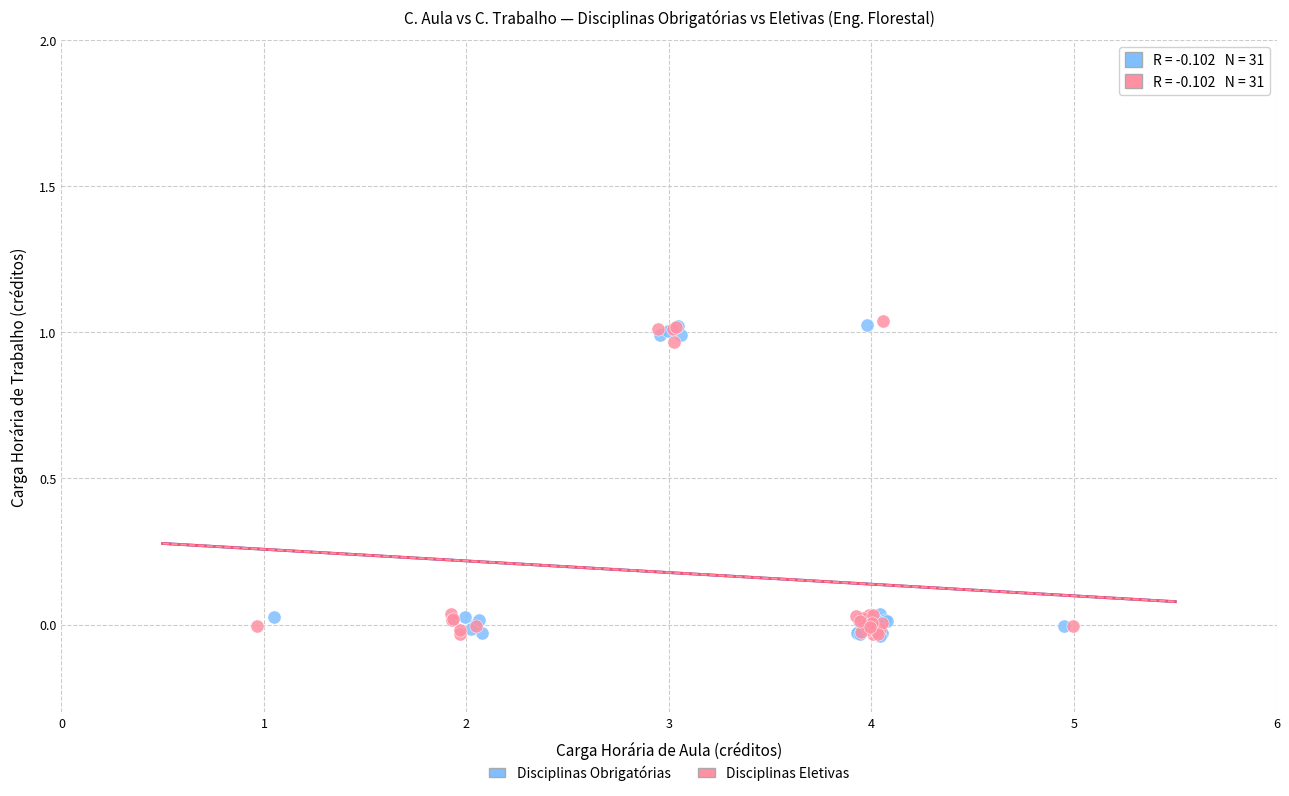

What are all the series names shown in the legend?

Disciplinas Obrigatórias, Disciplinas Eletivas